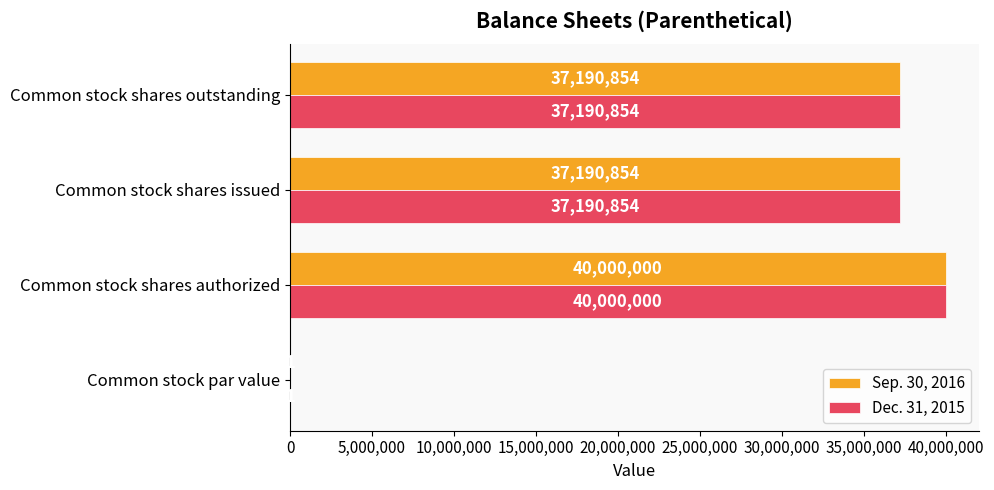

How many series are shown in this chart?

2